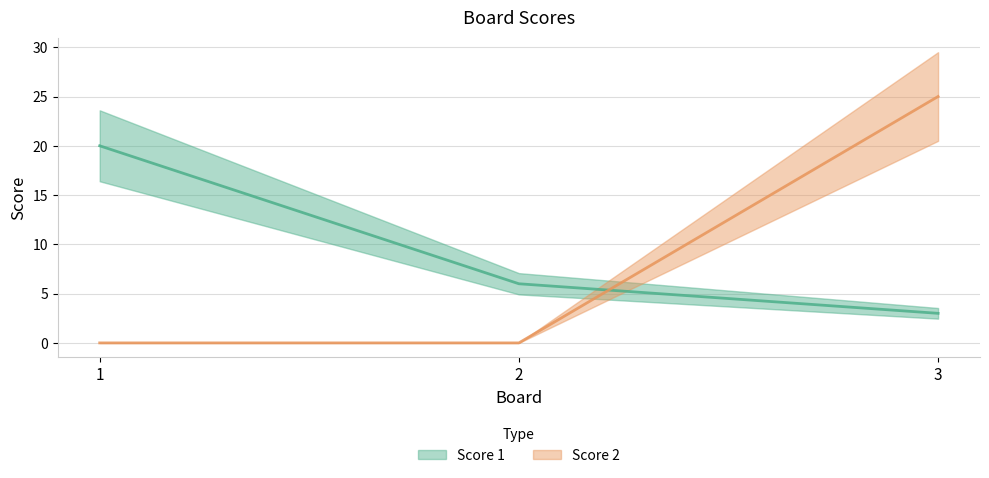

At which label does Score 1 first exceed 6?

1